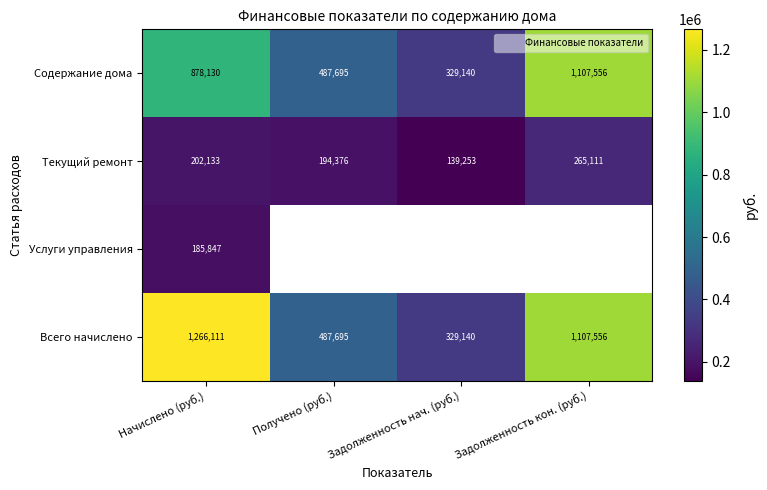

True or false: Услуги управления has a value of 185847.5 at Начислено (руб.).

True